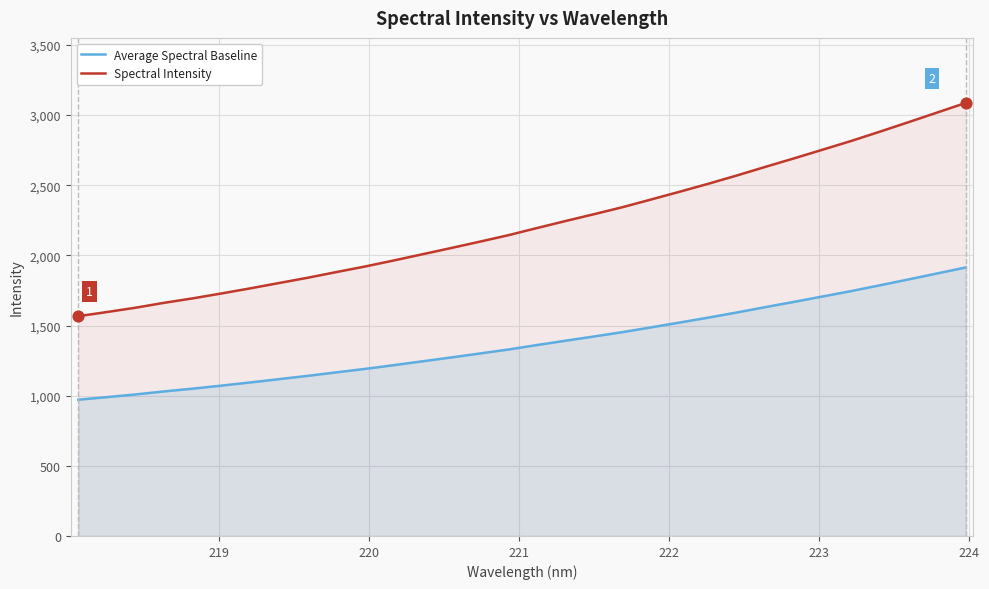

Which series has the largest total across all categories?

Spectral Intensity